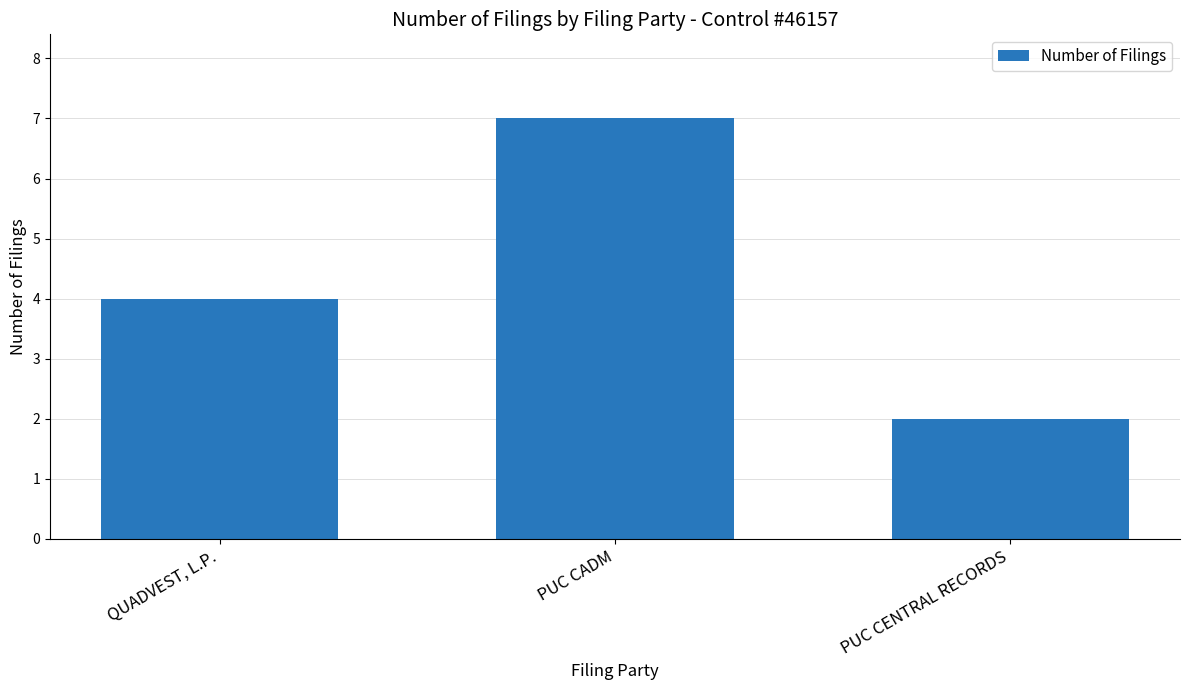

List the labels in order of value, smallest first.

PUC CENTRAL RECORDS, QUADVEST, L.P., PUC CADM